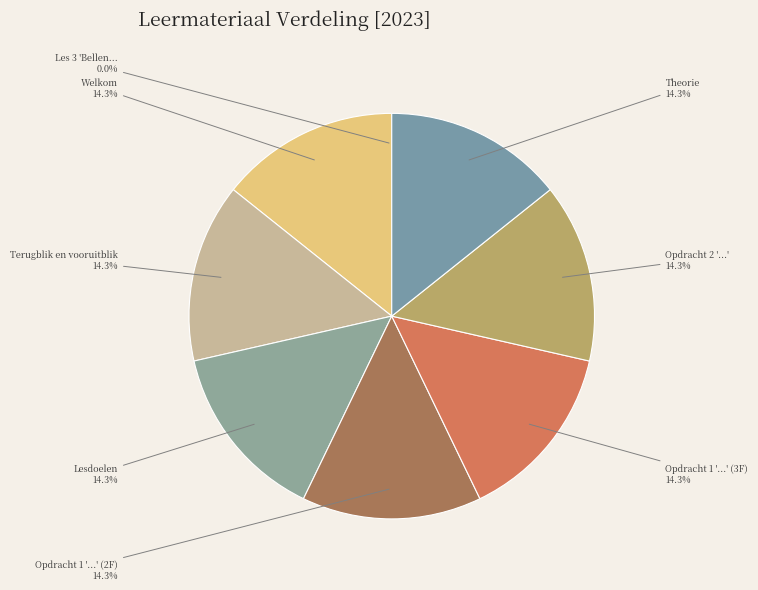

To the nearest percent, what is the difference between the largest and smallest slice percentages?

14%